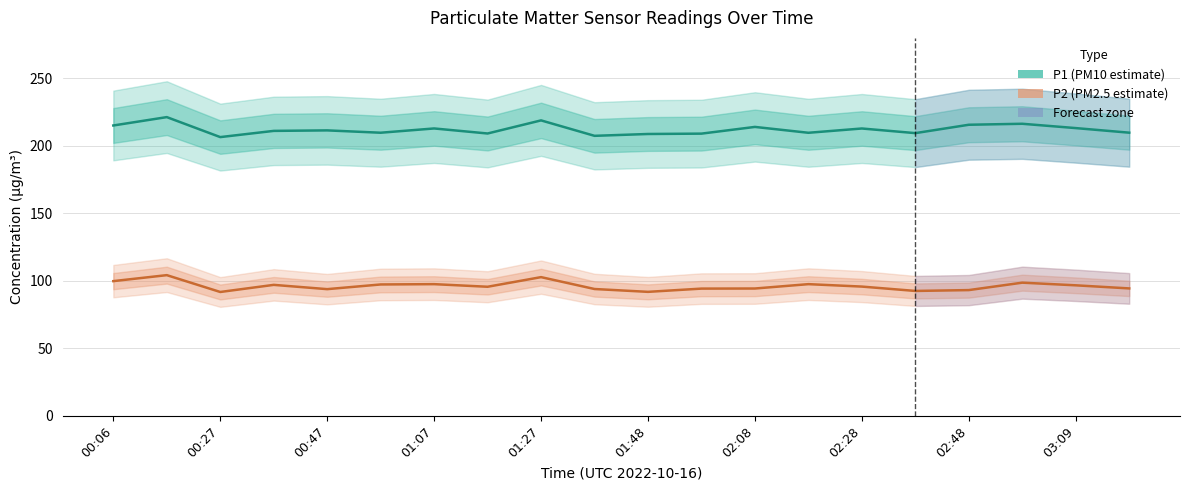

What is the maximum value for P1 (PM10 estimate)?

221.3